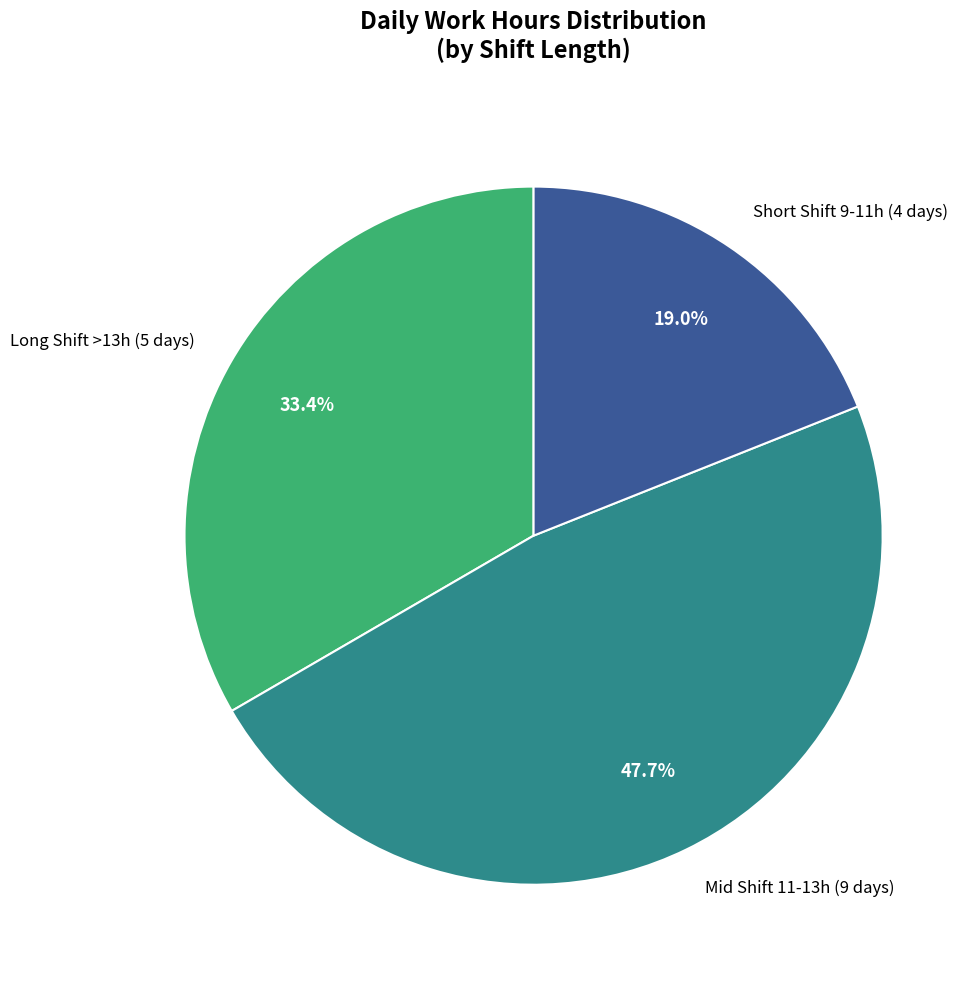

Which category has the smallest portion of the pie?

Short Shift 9-11h (4 days)